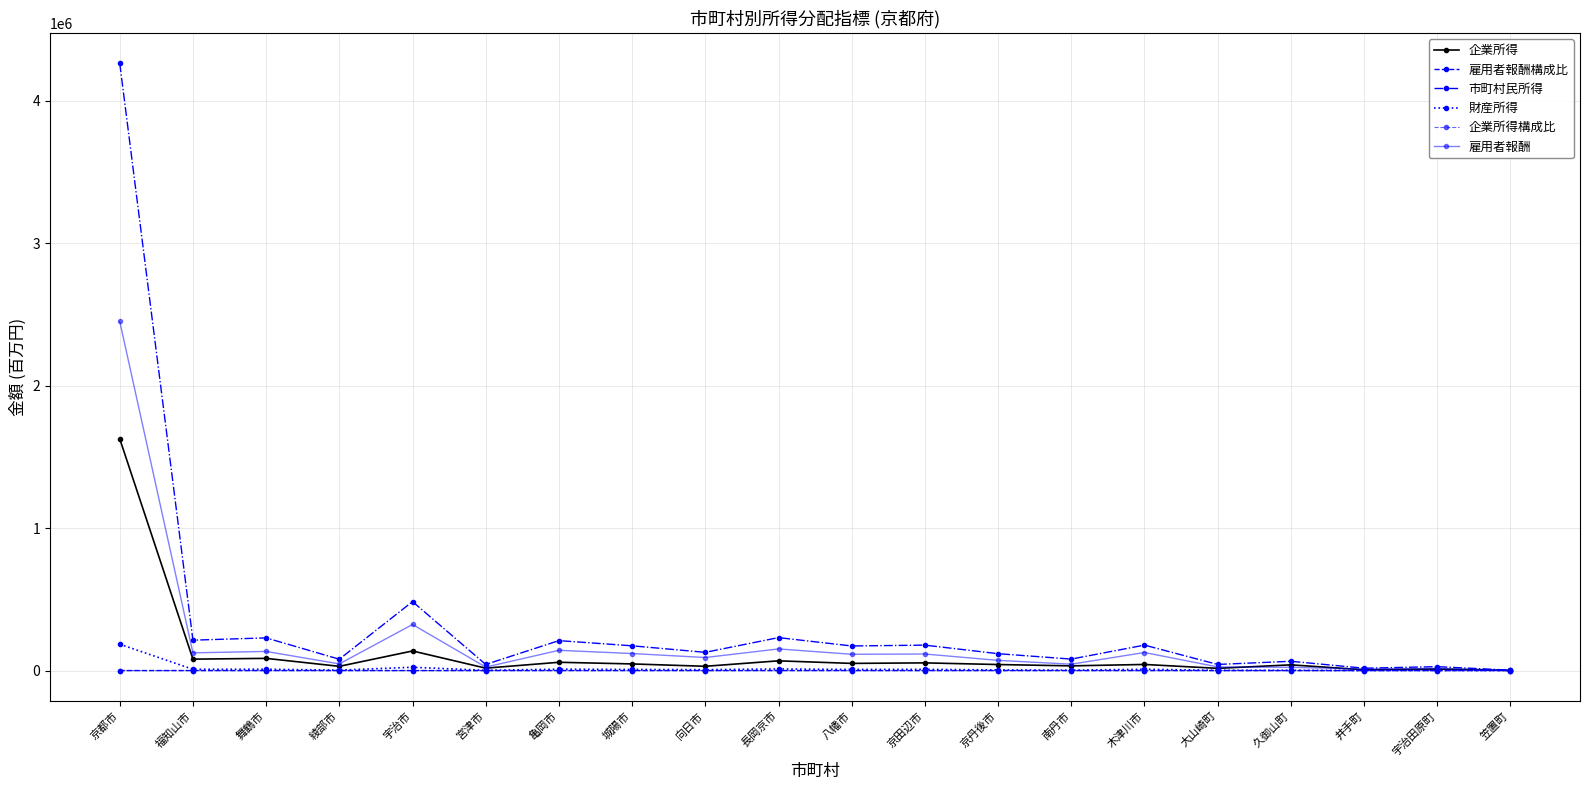

What is the total value across all series at 福知山市?

426733.8